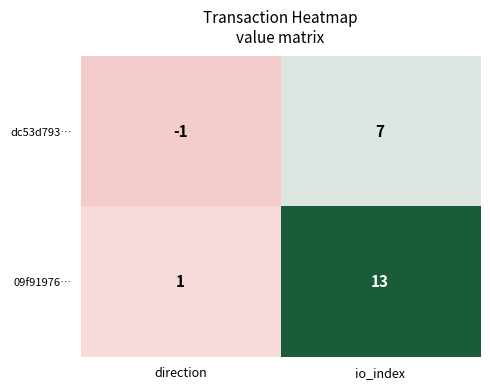

Reading left to right, what are all the values shown in this chart?

dc53d793…: -1	7
09f91976…: 1	13